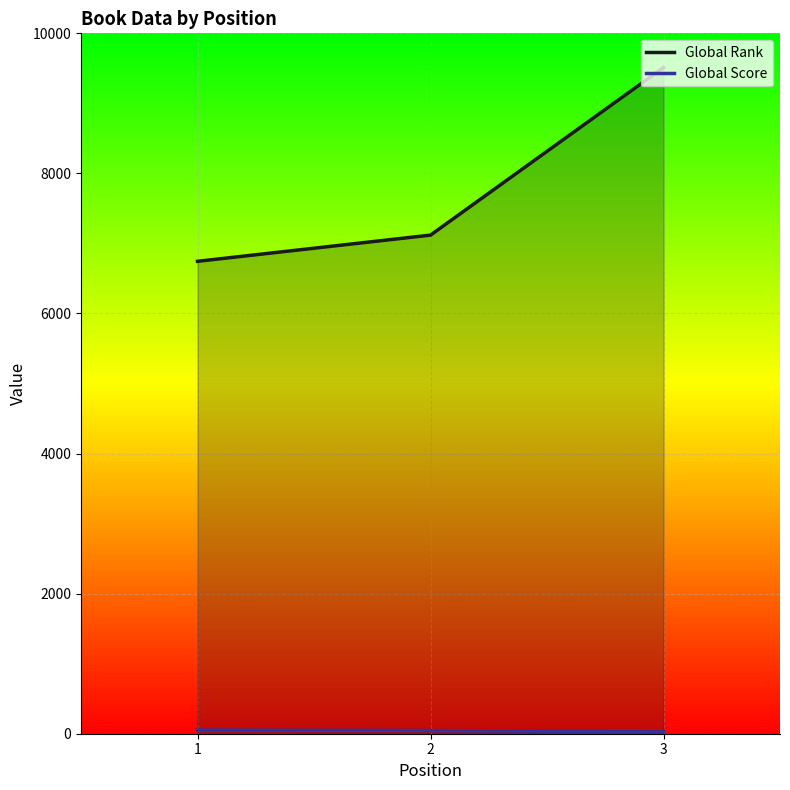

List the series in order of their overall mean, lowest first.

Global Score, Global Rank